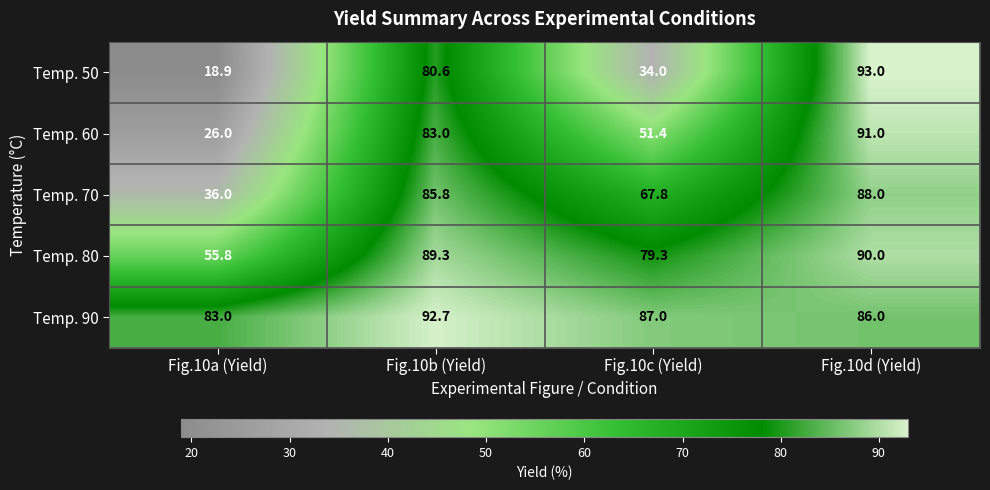

Which label corresponds to the largest value in the chart?

Fig.10d (Yield)